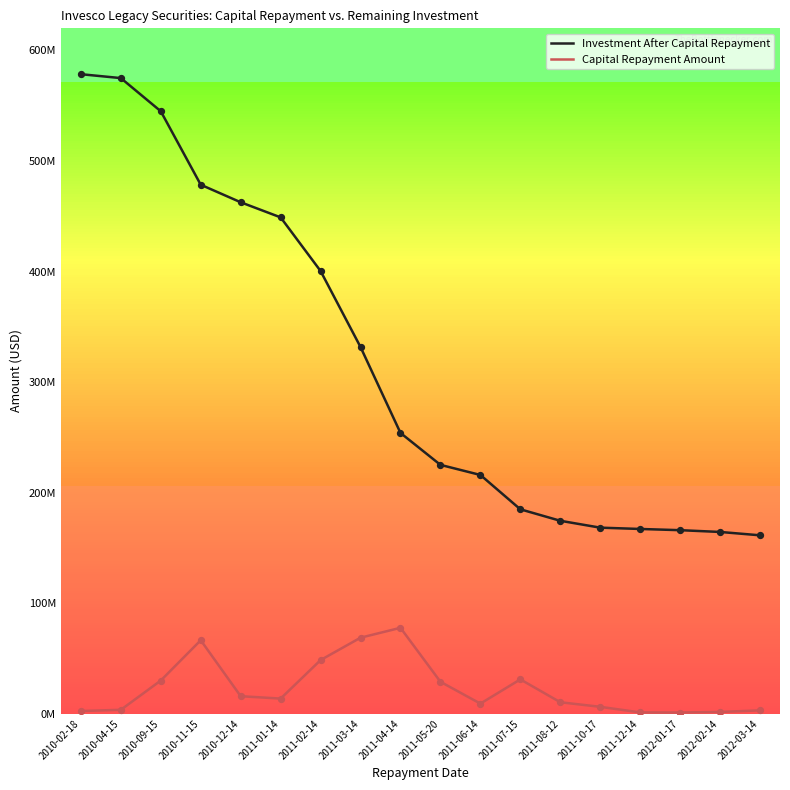

What is the total value across all series at 2010-02-18?

580960000.0